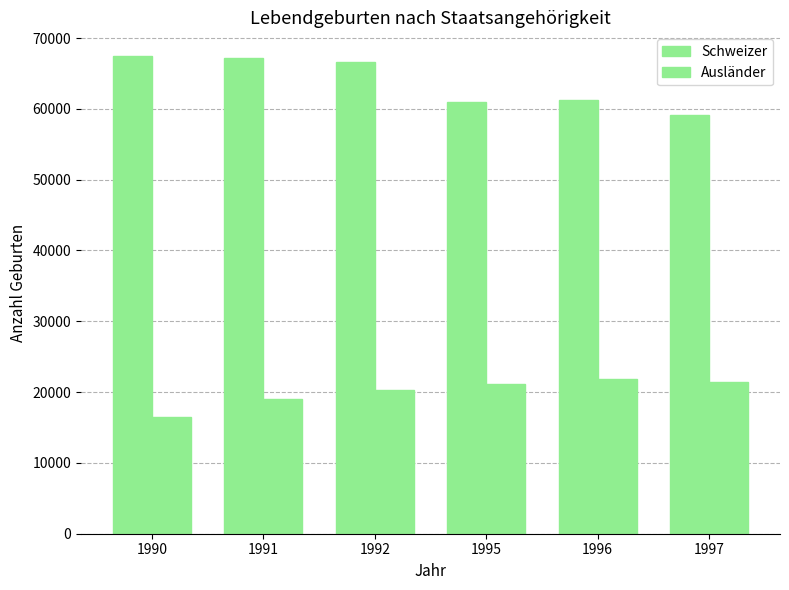

Which category has the lowest value in the Ausländer series?

1990